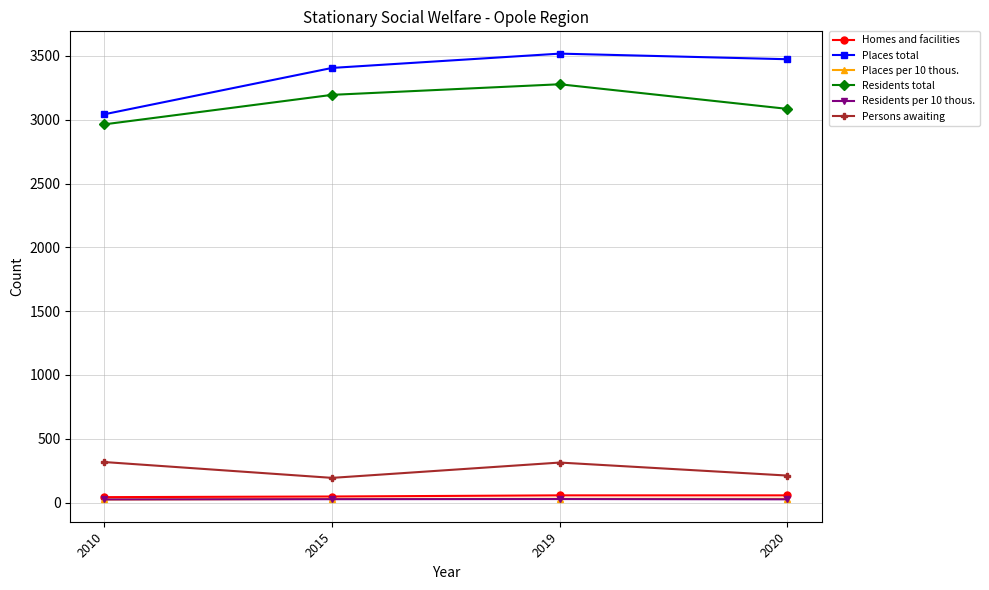

What is the minimum value for Places total?

3043